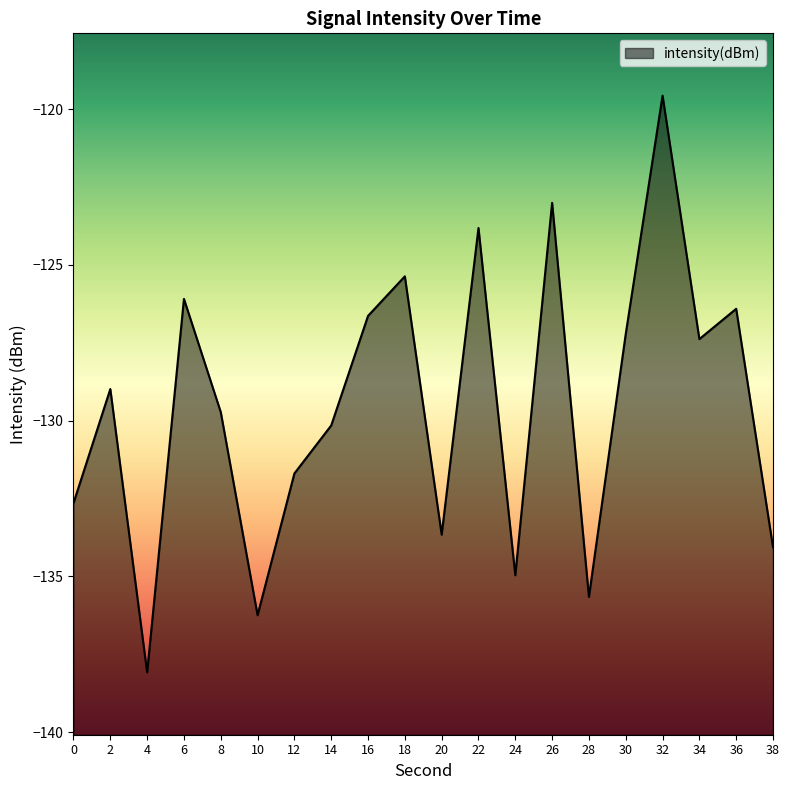

Does the chart have visible grid lines?

No